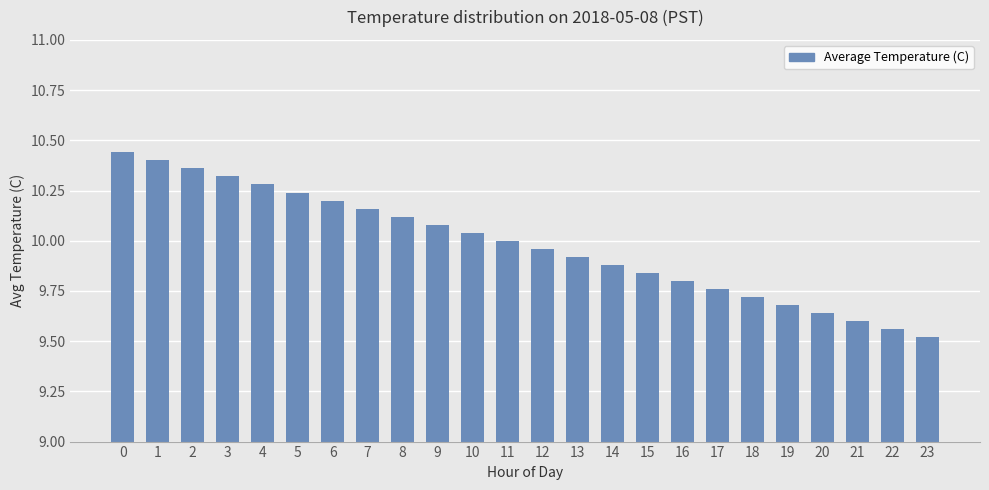

What is the difference between the values at 4 and 20?

0.6